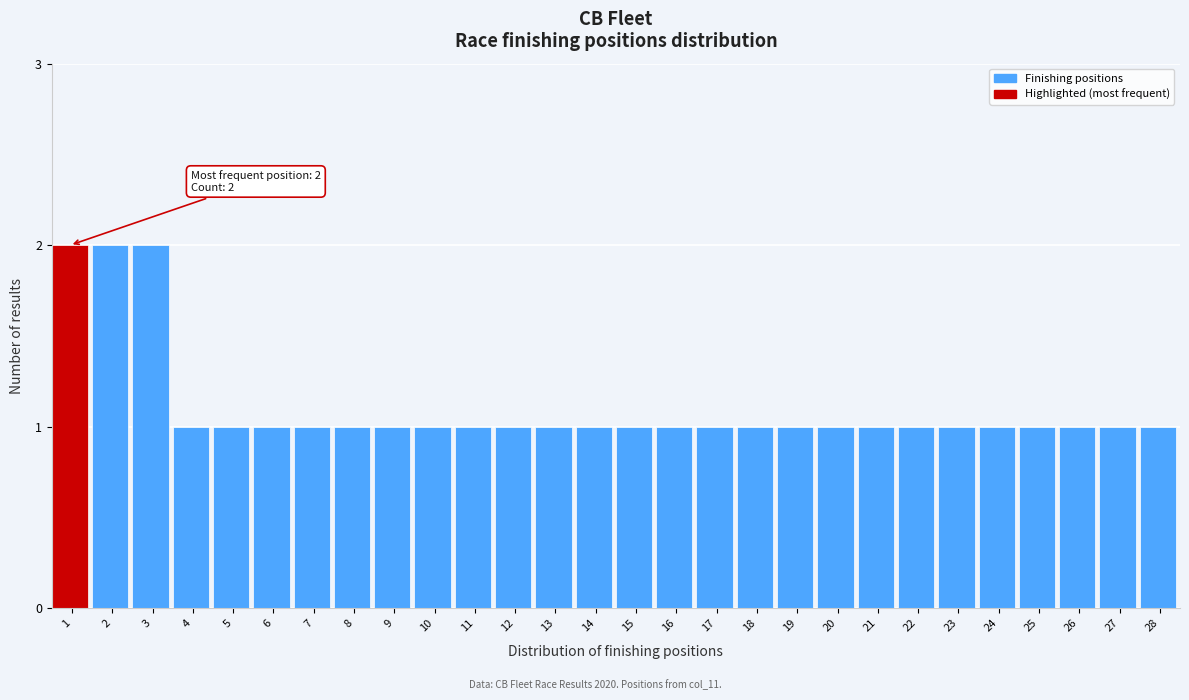

Reading left to right, transcribe all the data shown in this chart.

2	2	2	1	1	1	1	1	1	1	1	1	1	1	1	1	1	1	1	1	1	1	1	1	1	1	1	1